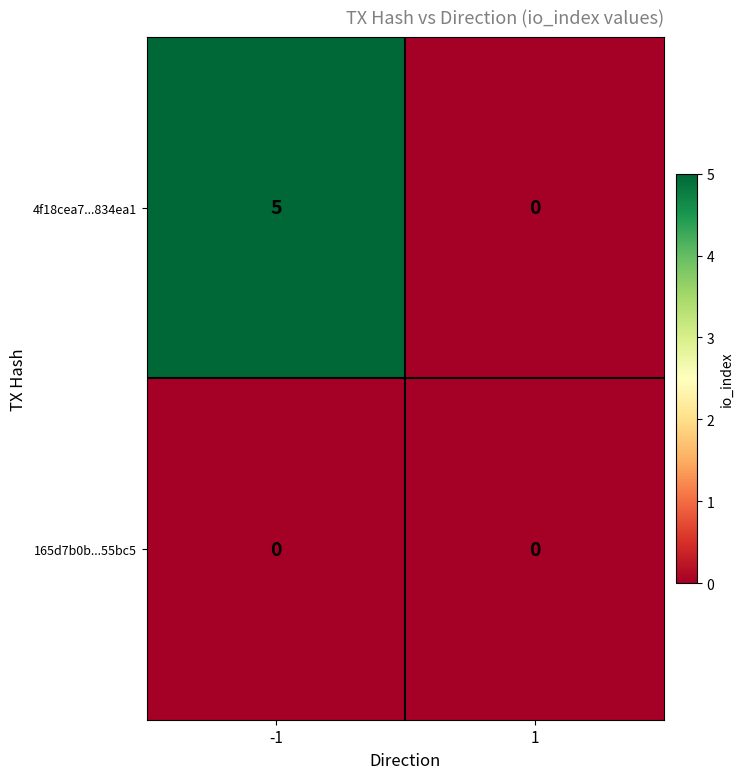

Which series has the largest total across all categories?

4f18cea7...834ea1